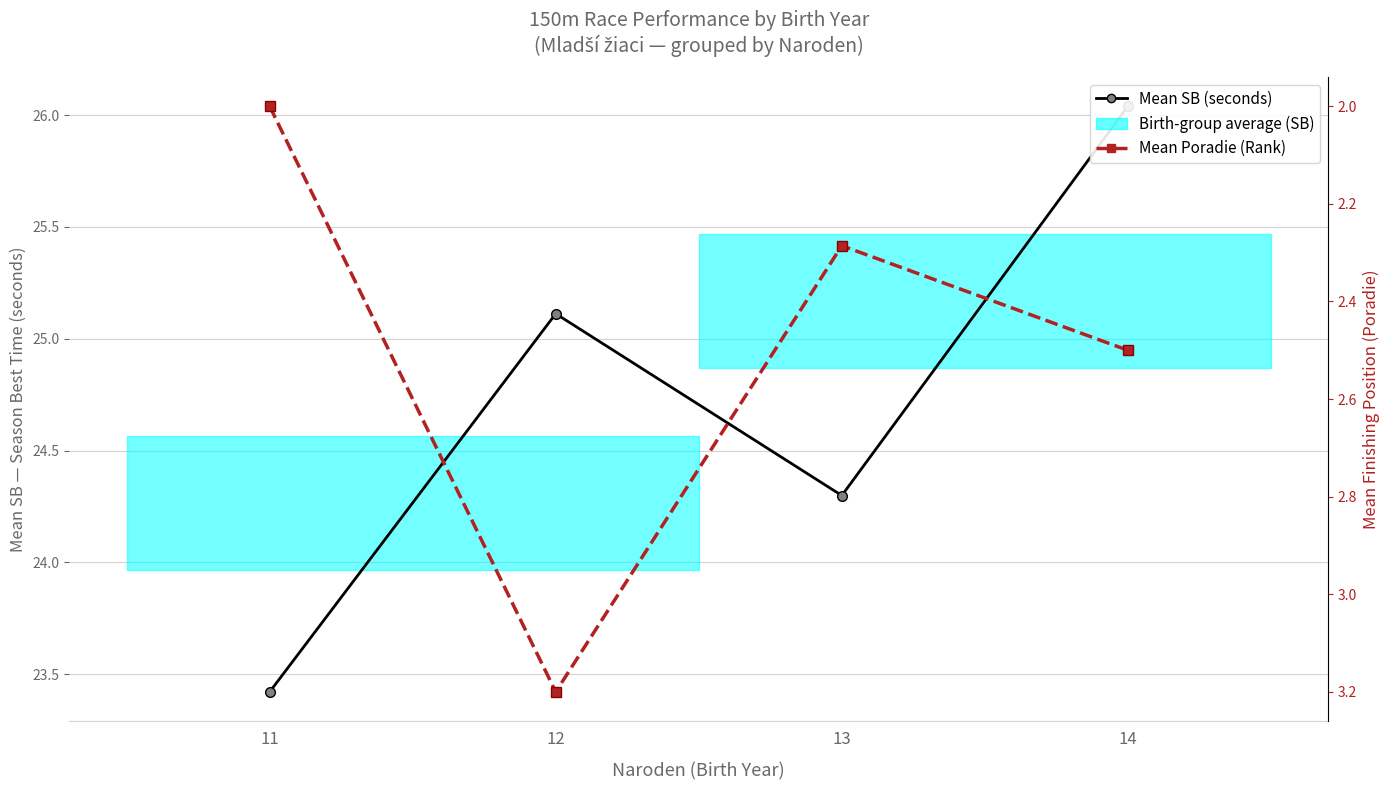

Rank the series at 11 from lowest to highest value.

Mean Poradie (Rank), Mean SB (seconds)